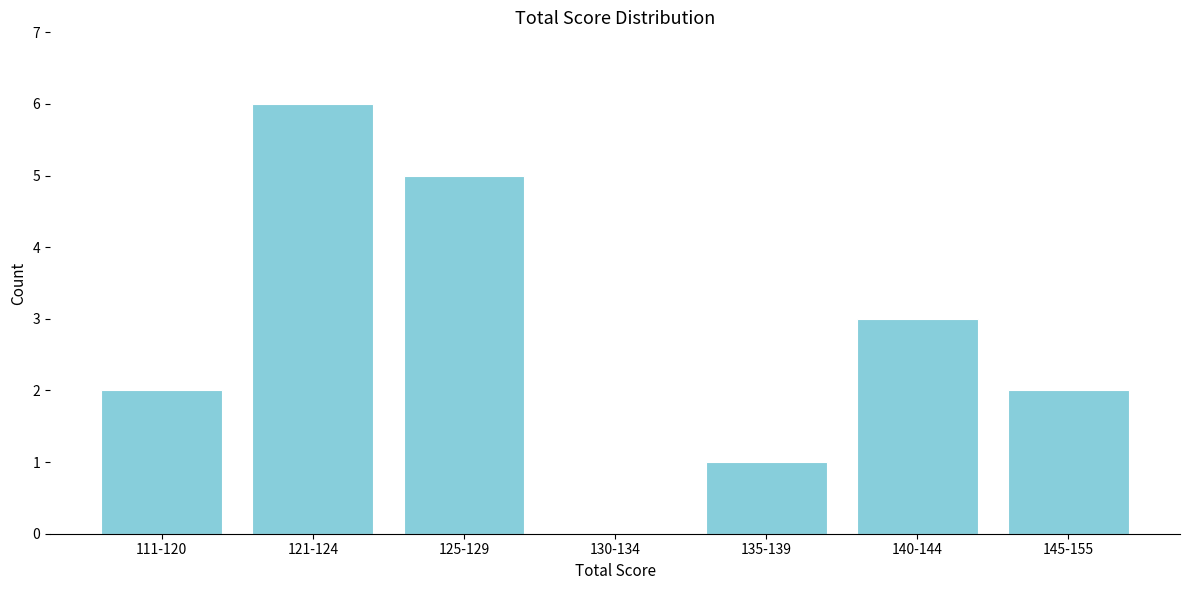

Reading left to right, transcribe all the data shown in this chart.

111-120=2	121-124=6	125-129=5	130-134=0	135-139=1	140-144=3	145-155=2